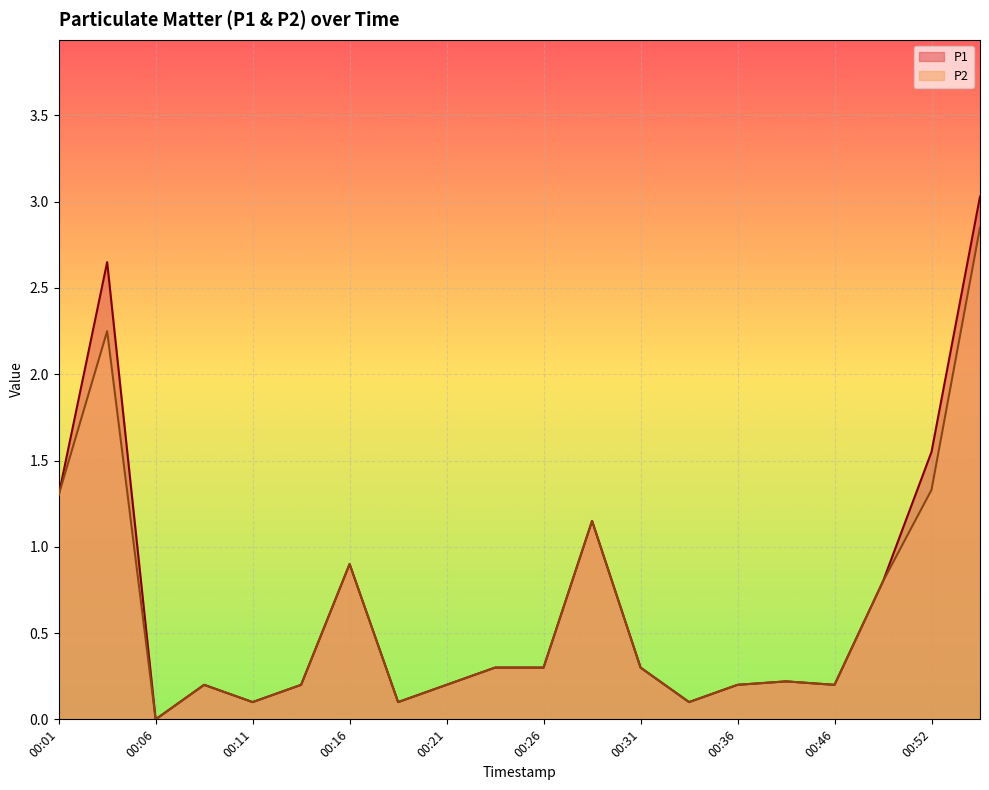

How many series are shown in this chart?

2